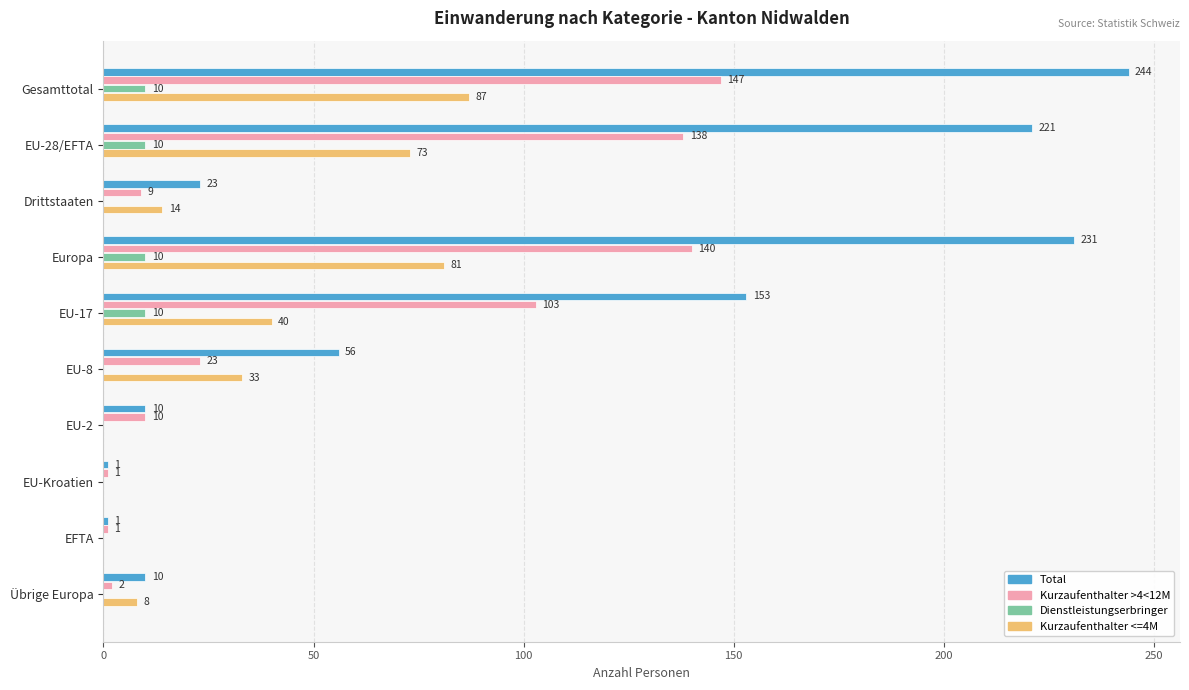

Which series has the largest total across all categories?

Total